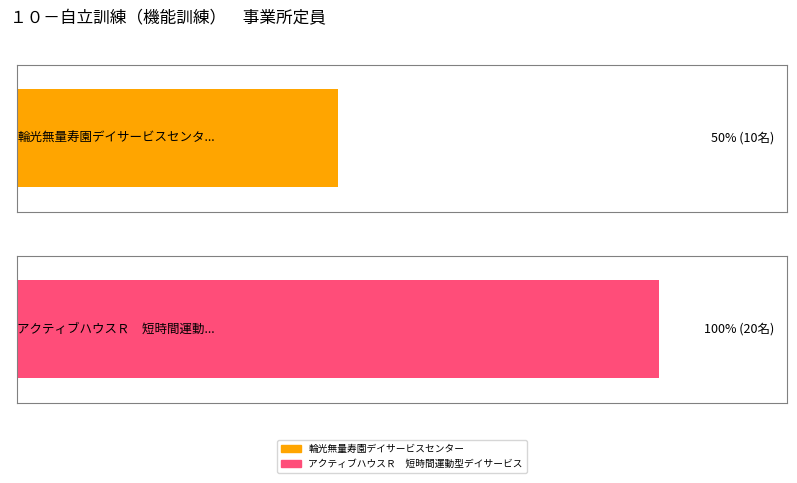

The value at アクティブハウスＲ　短時間運動型デイサービス is 10. True or false?

False